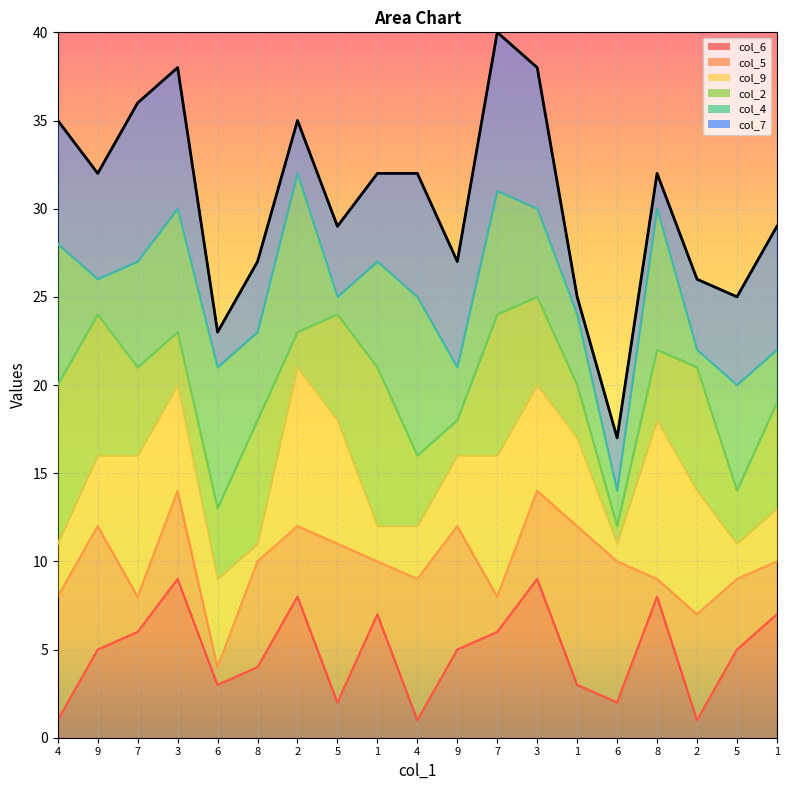

What is the maximum value shown in the chart?

40